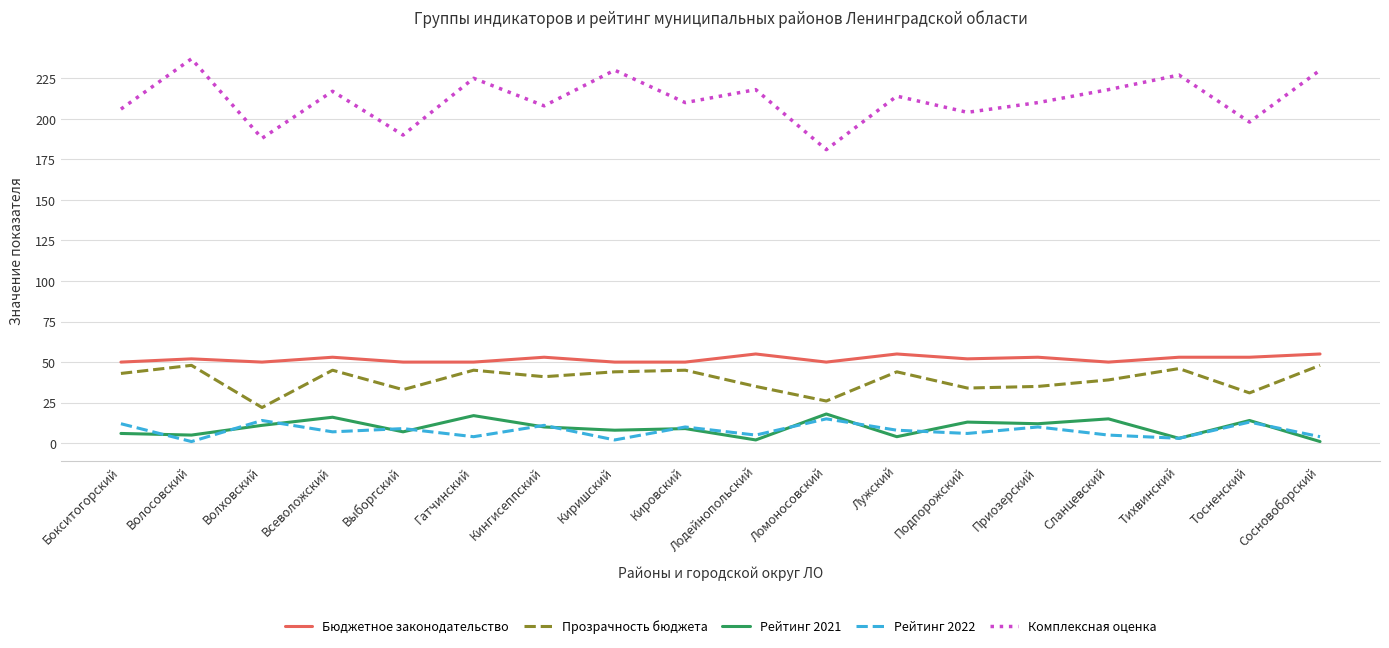

True or false: Бюджетное законодательство has a value of 55 at Сосновоборский.

True